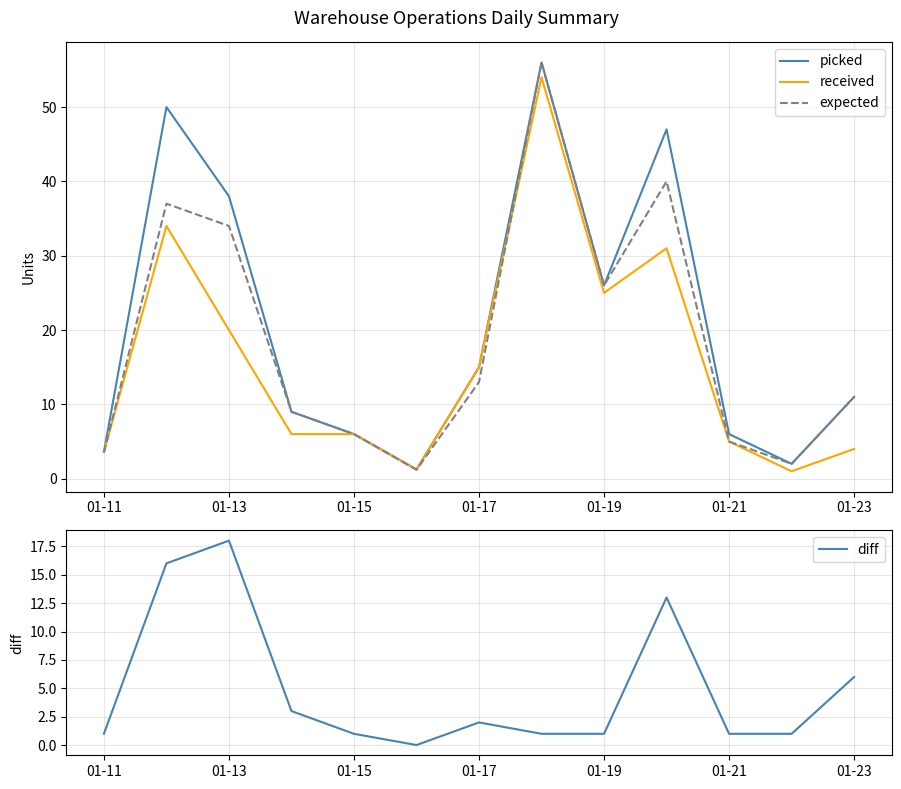

At which label does diff first exceed 1?

01-11